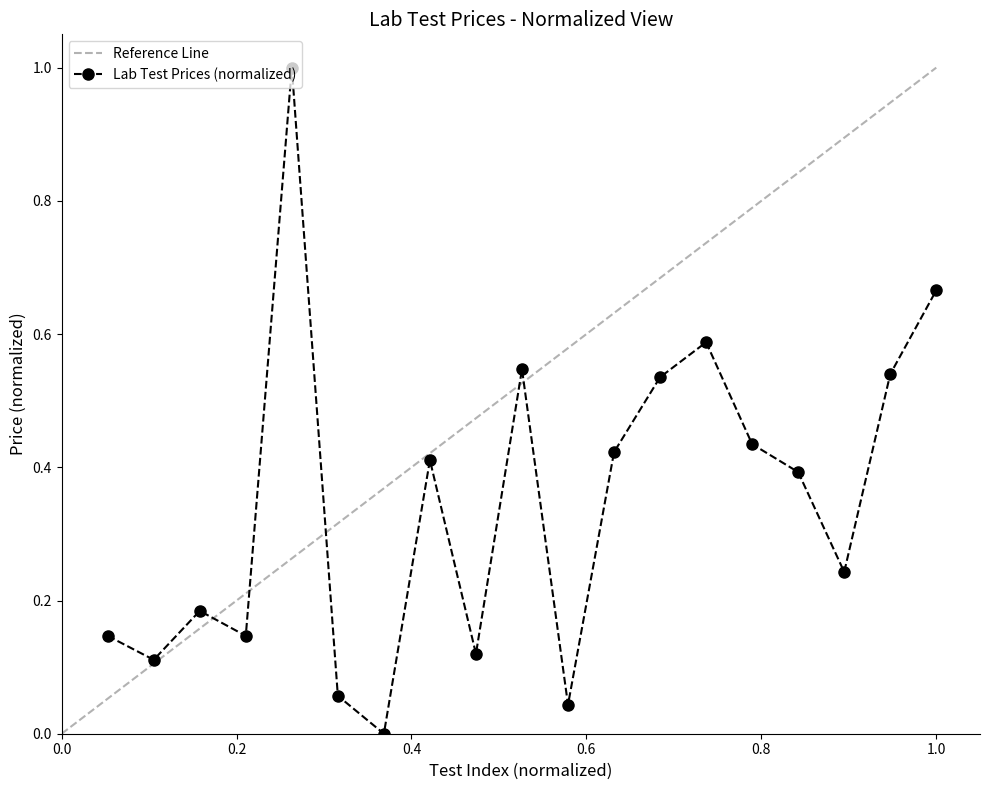

Which category has the highest value across all series?

5